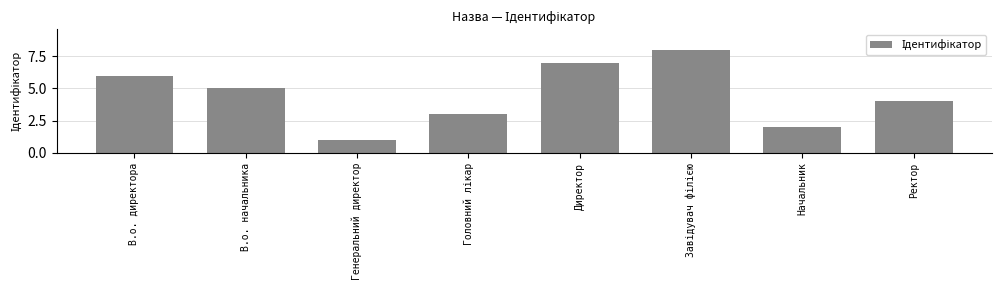

At which category does the chart reach its minimum across all series?

Генеральний директор